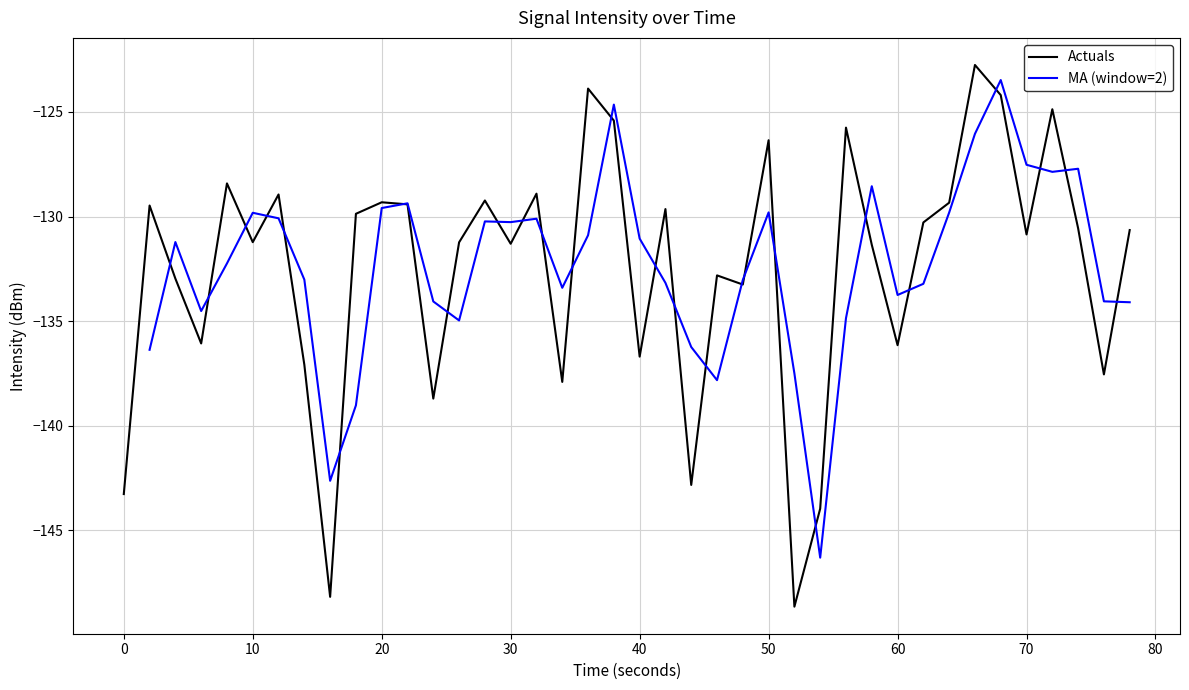

Is it true that Actuals equals -143.3 at 0?

True